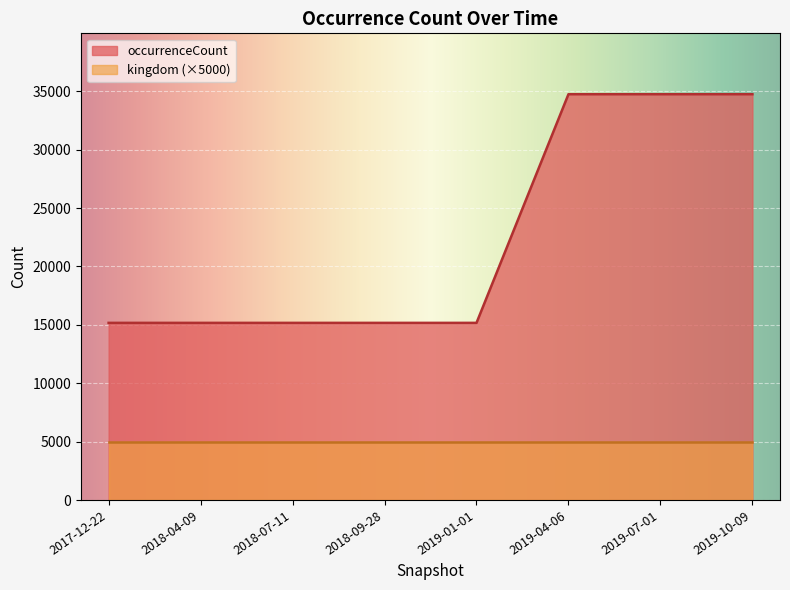

True or false: kingdom and occurrenceCount cross at least once.

False